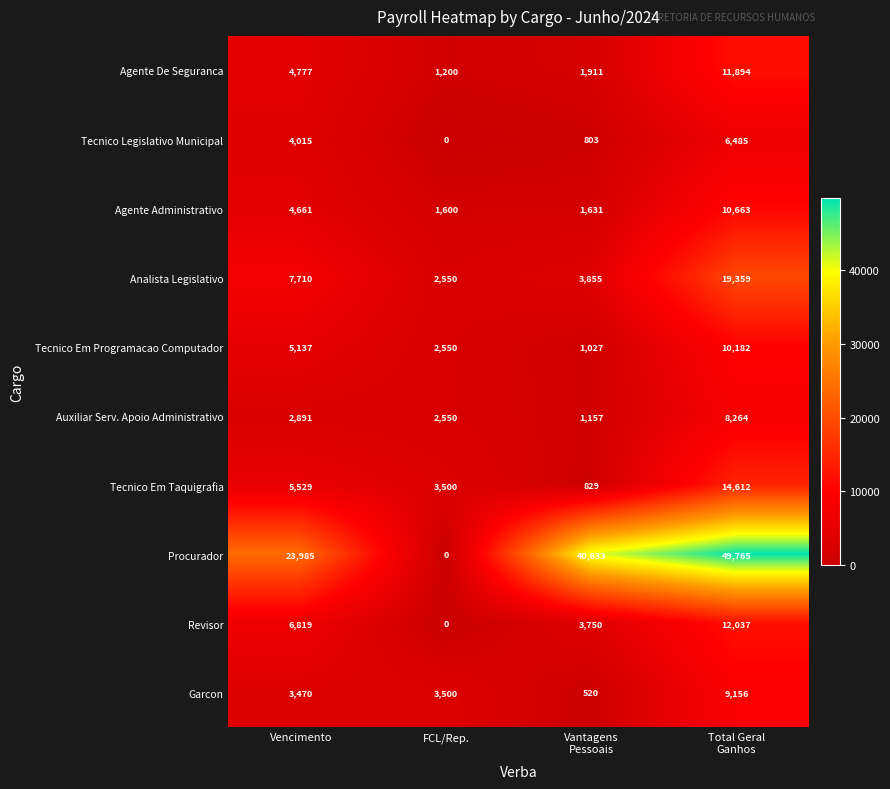

What is the total value across all series at Vantagens
Pessoais?

56116